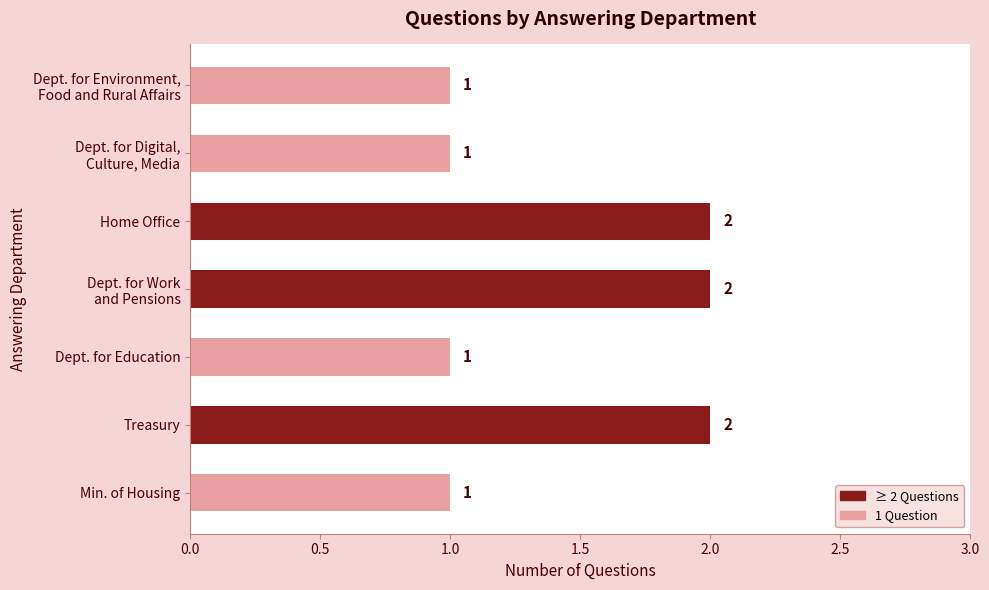

What is the sum of all values?

10